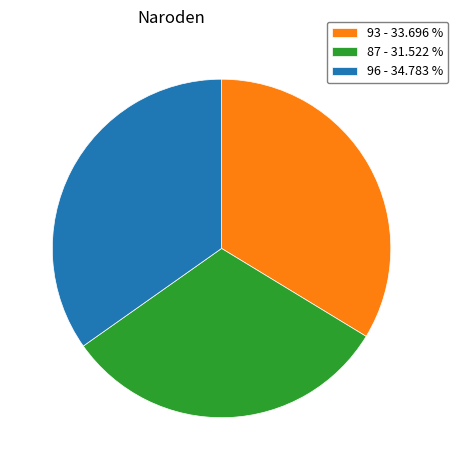

Combined, do 87 - 31.522 % and 96 - 34.783 % account for over 50%?

Yes